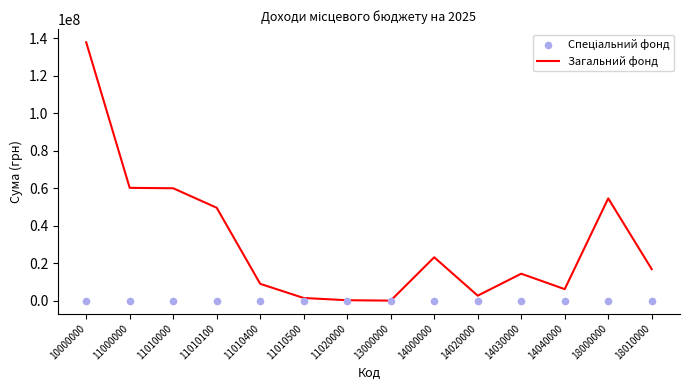

Which series contains the highest Y value?

Загальний фонд